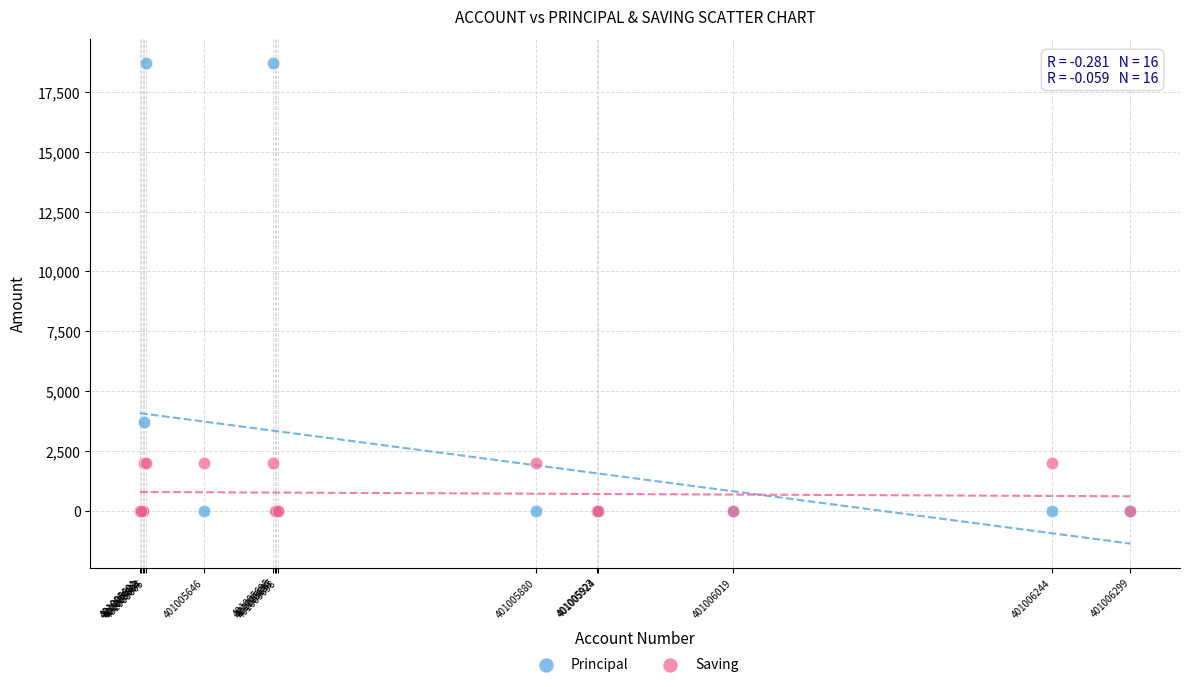

Which series contains the highest Y value?

Principal